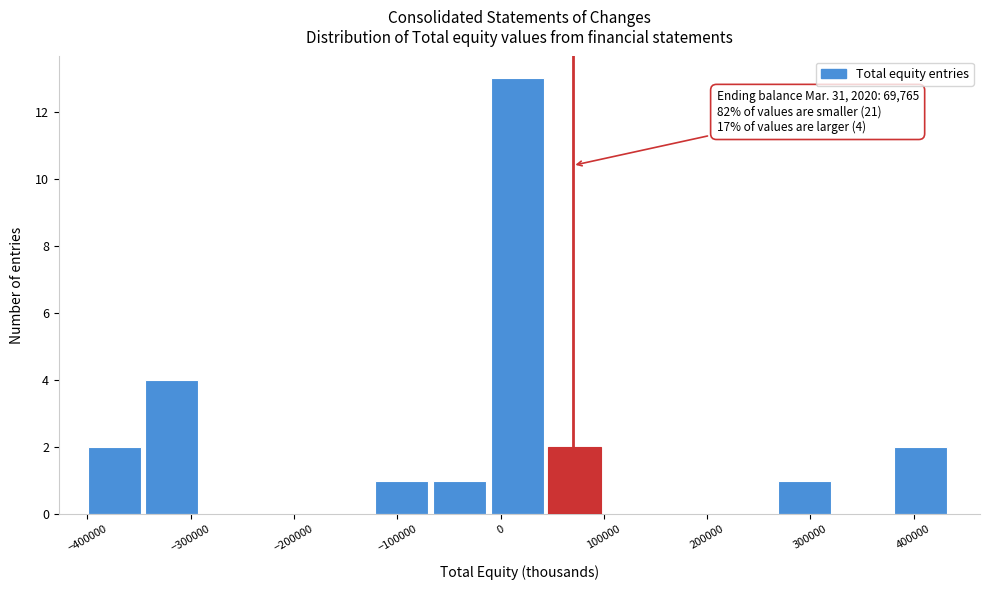

Over which range of the x-axis is the bar tallest?

-10000 to 50000